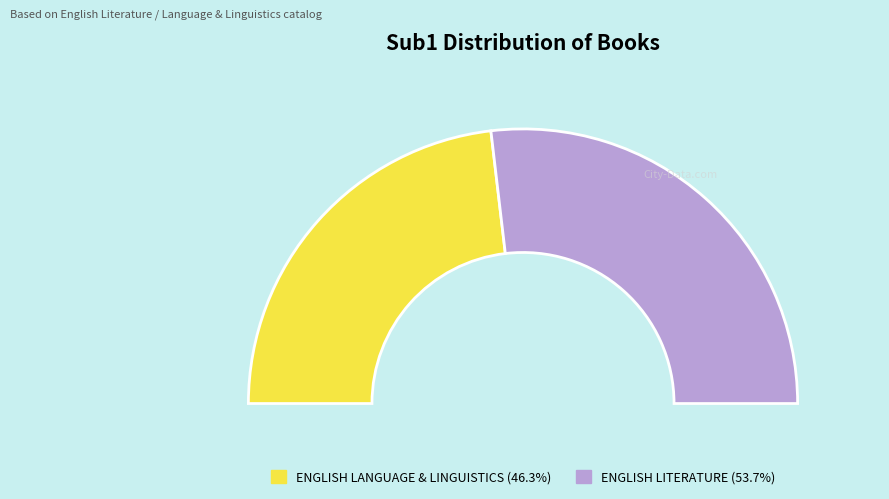

Which has a higher value, ENGLISH LITERATURE or ENGLISH LANGUAGE & LINGUISTICS?

ENGLISH LITERATURE